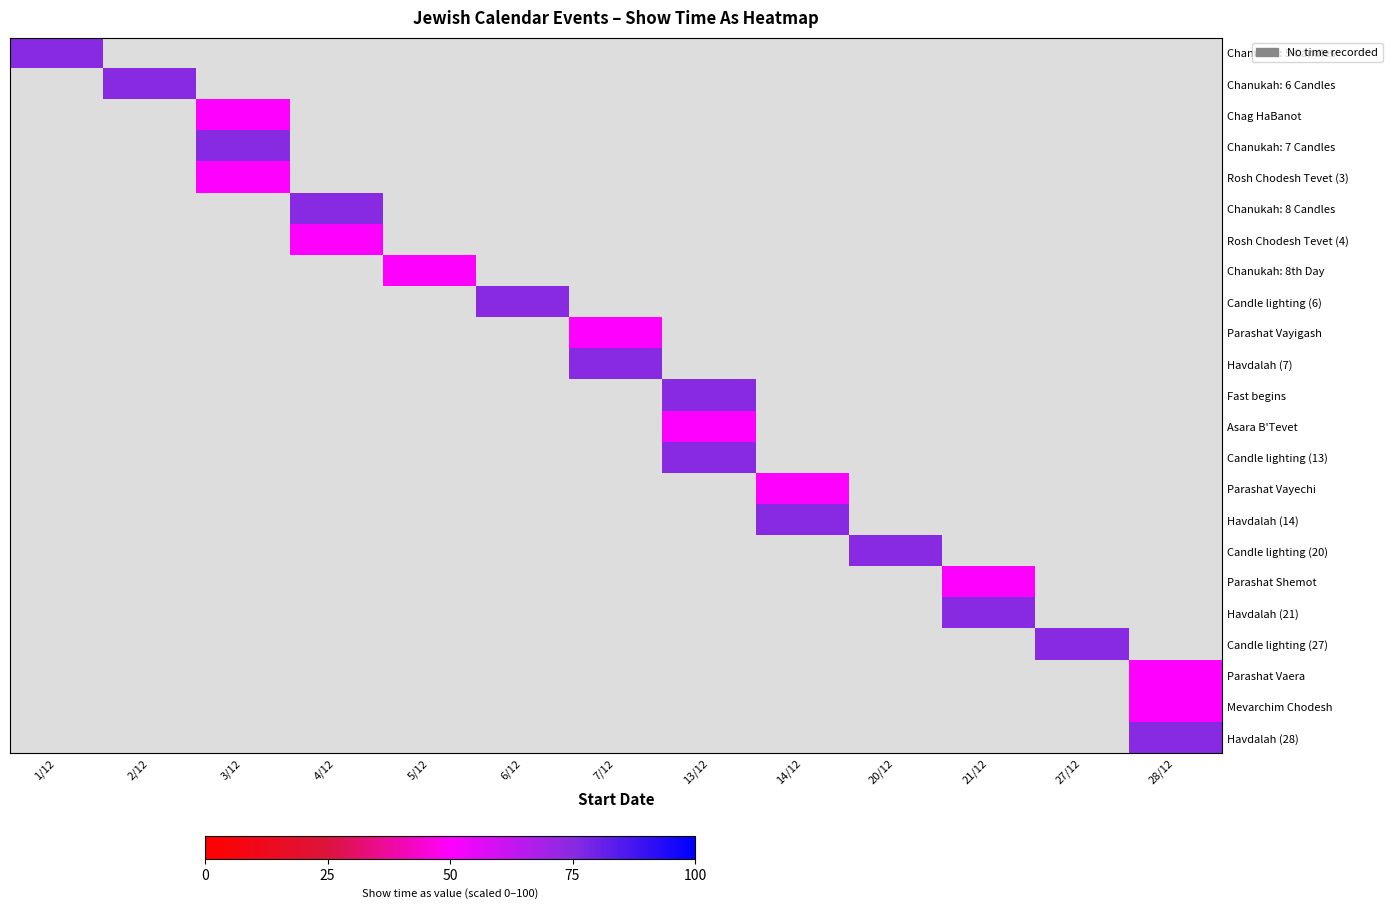

At how many categories does at least one series exceed 58?

12